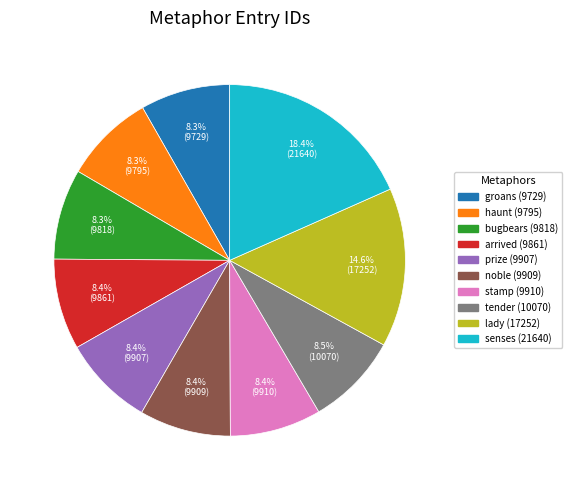

Is there any slice that represents more than half of the pie?

No